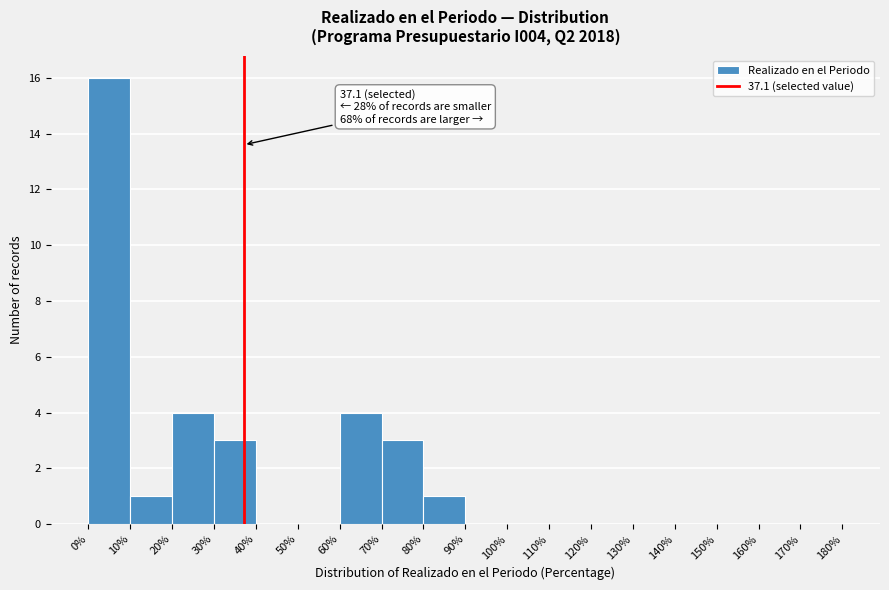

Over which range of the x-axis is the bar tallest?

0% to 10%